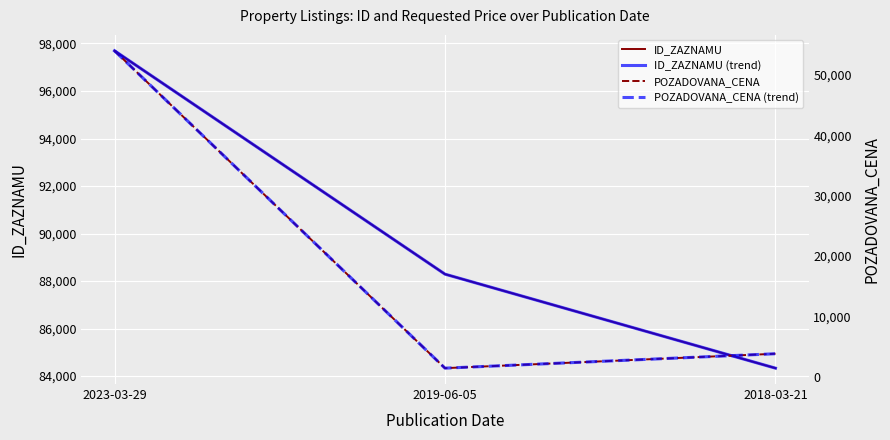

At which category is the sum across all series the highest?

2023-03-29